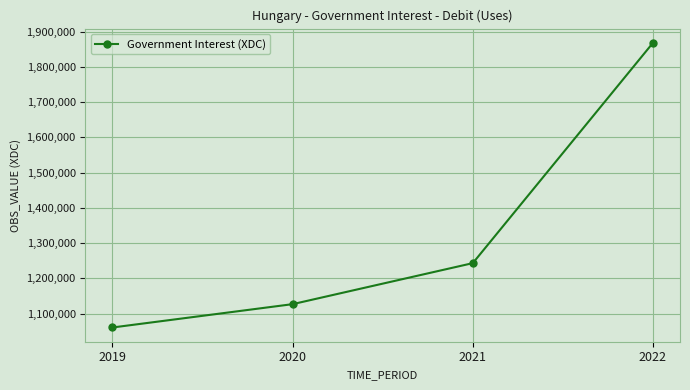

True or false: there are more than 0 points higher than both neighbors.

False